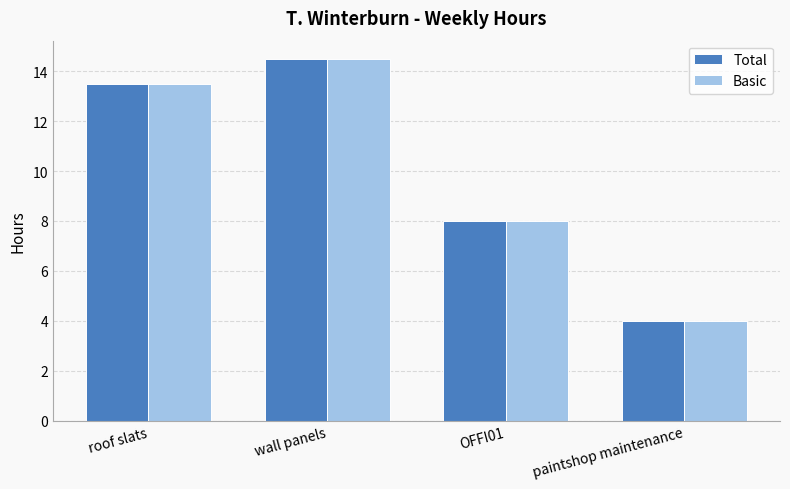

What is the total value across all series at roof slats?

27.0